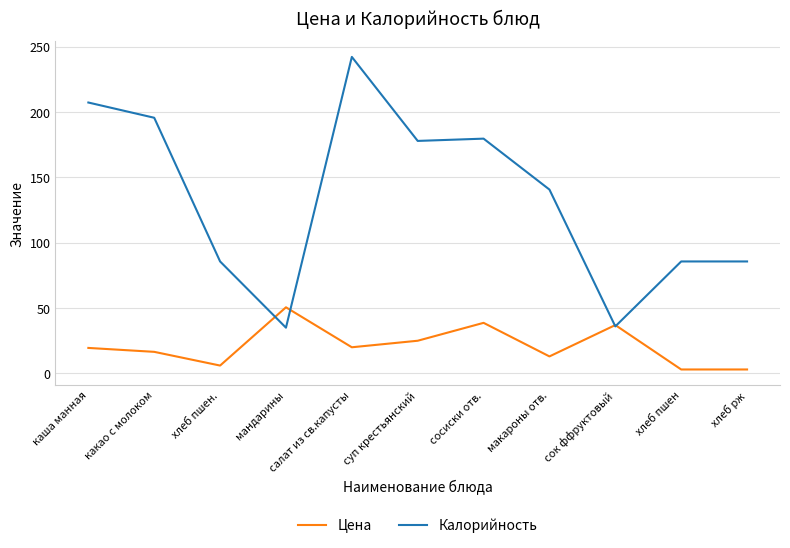

What is the maximum value shown in the chart?

242.3